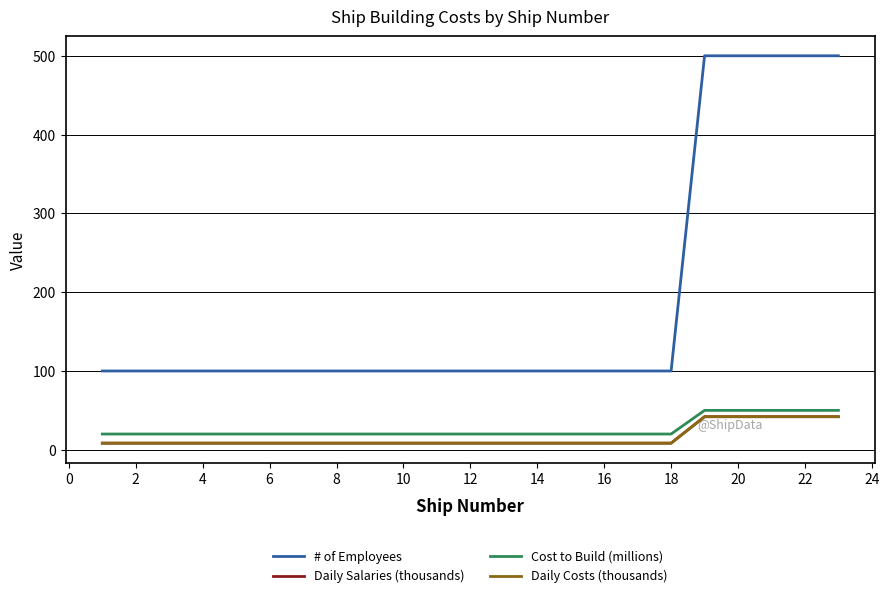

True or false: Daily Costs (thousands) has more than 1 interior local peaks.

False